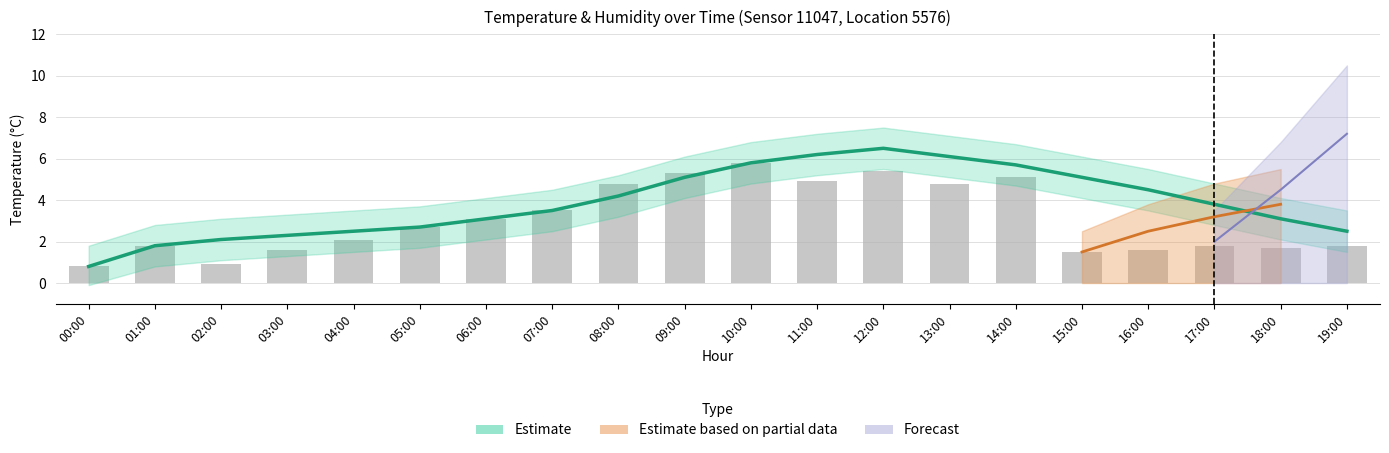

The value of bar_values at 12:00 is 1.1. True or false?

False